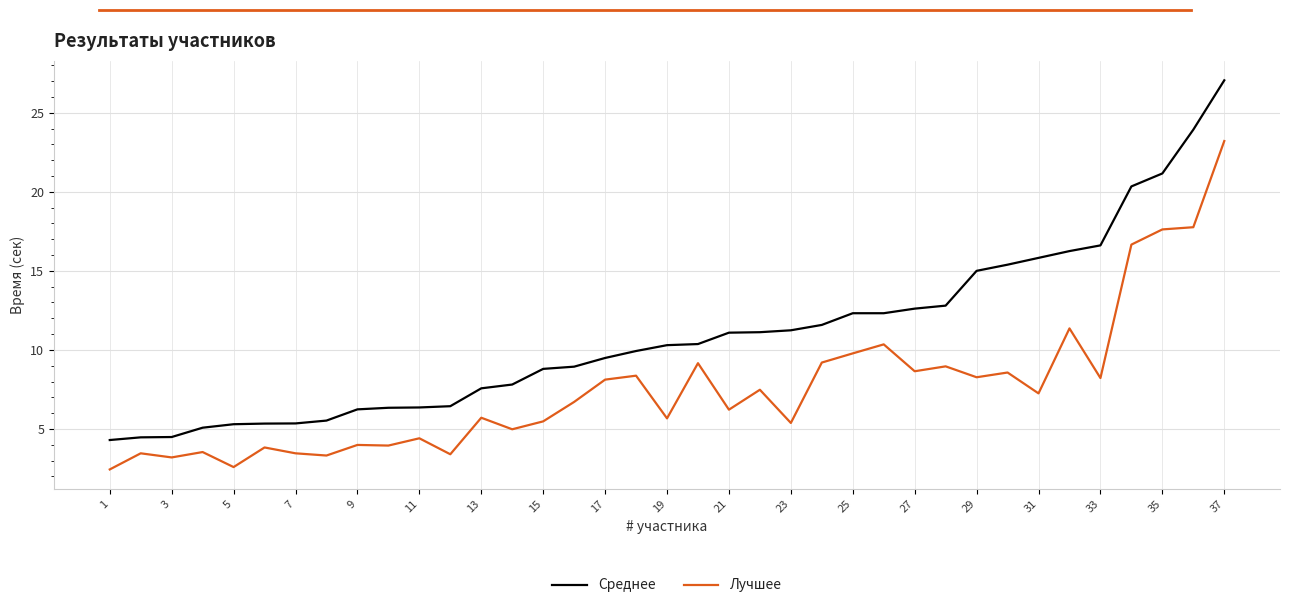

List the series in order of their overall mean, lowest first.

Лучшее, Среднее